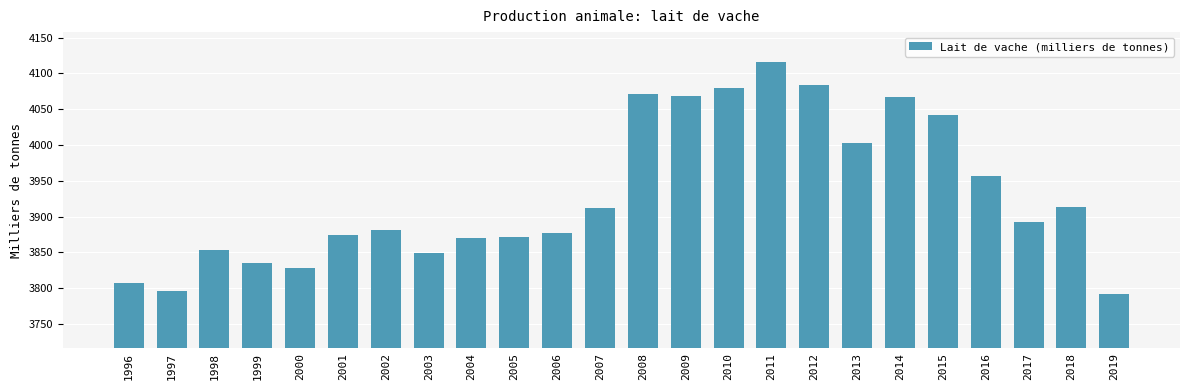

Where is the data nearest to the value 3954?

2016